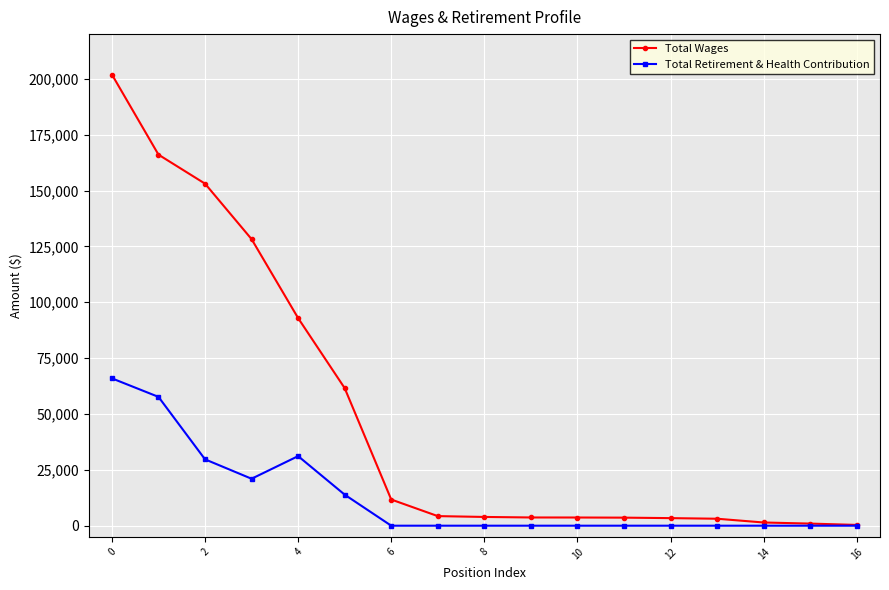

Rank the series by their average value, from highest to lowest.

Total Wages, Total Retirement & Health Contribution